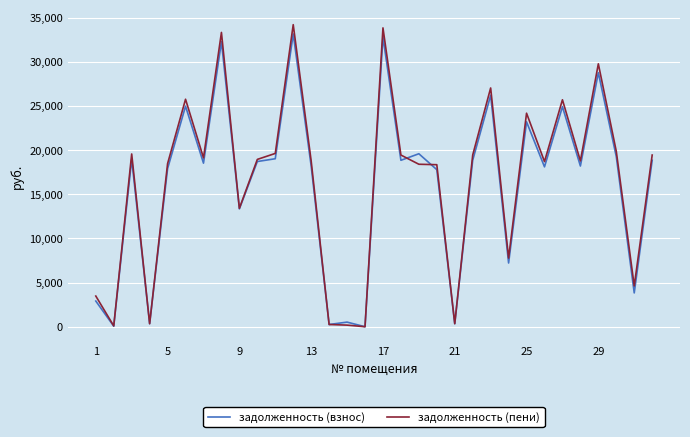

Does the chart have visible grid lines?

Yes